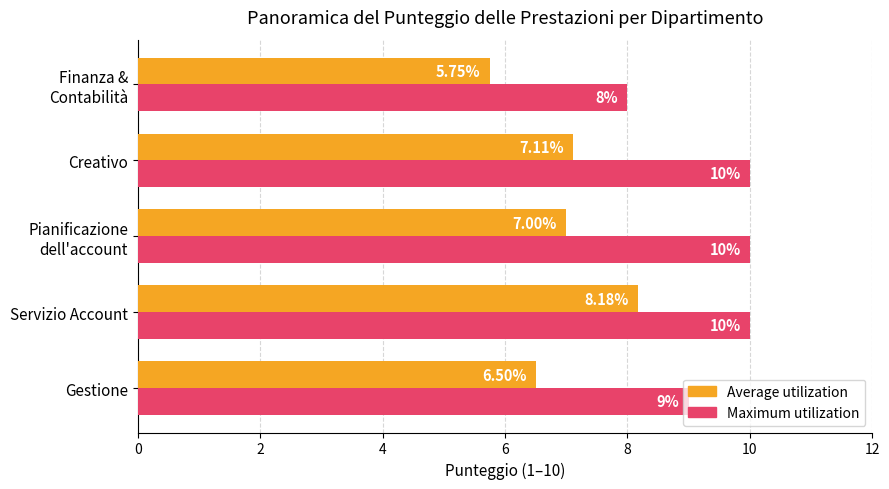

At which category is the sum across all series the highest?

Servizio Account